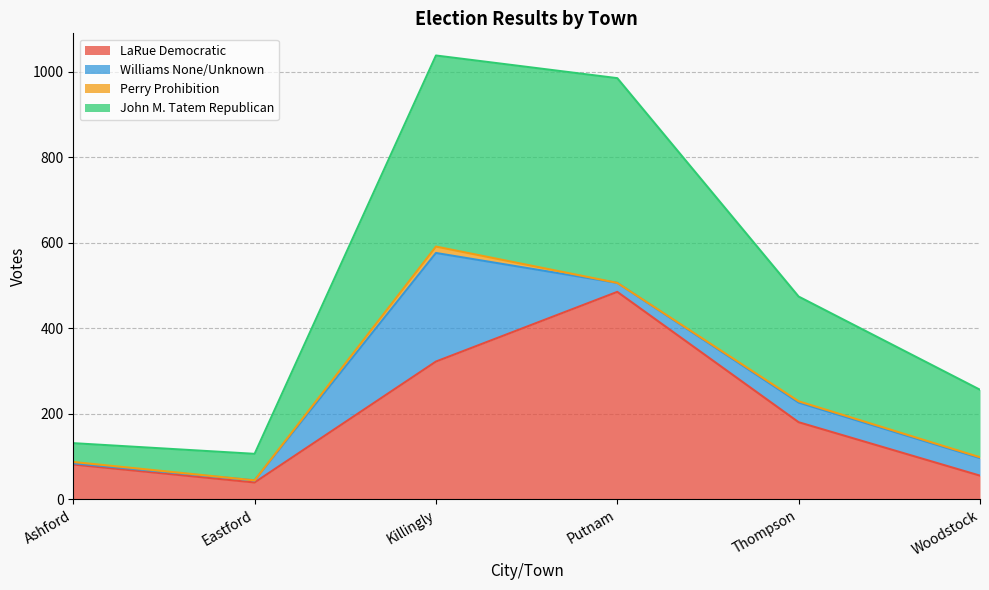

What is the maximum value for LaRue Democratic?

485